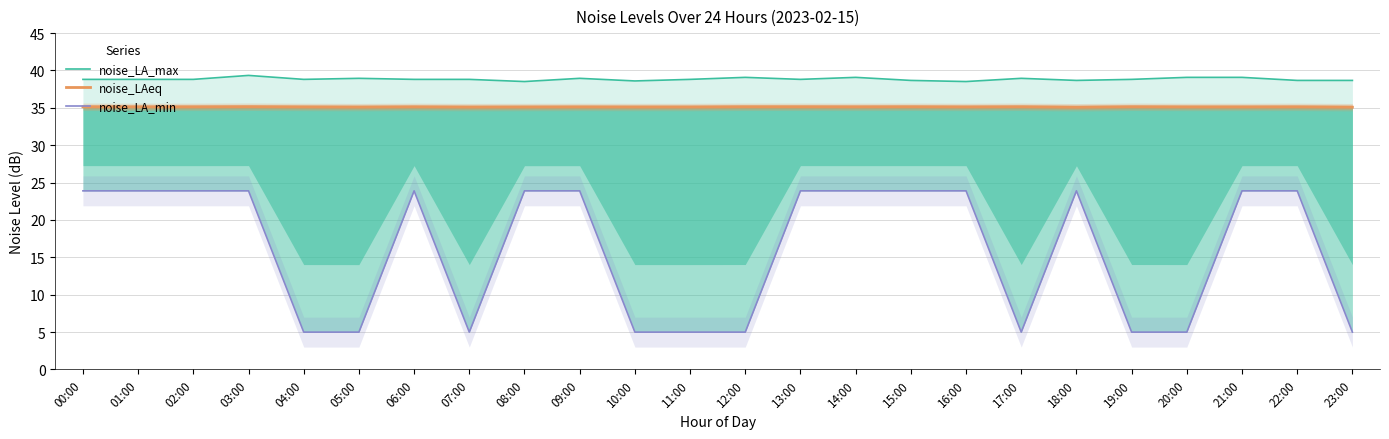

What is the maximum value for noise_LA_max?

39.3